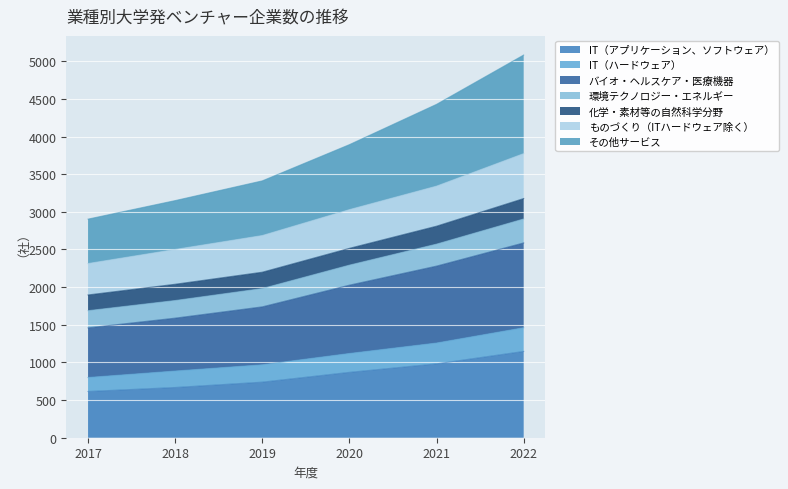

What is the total value across all series at 2017?

2903